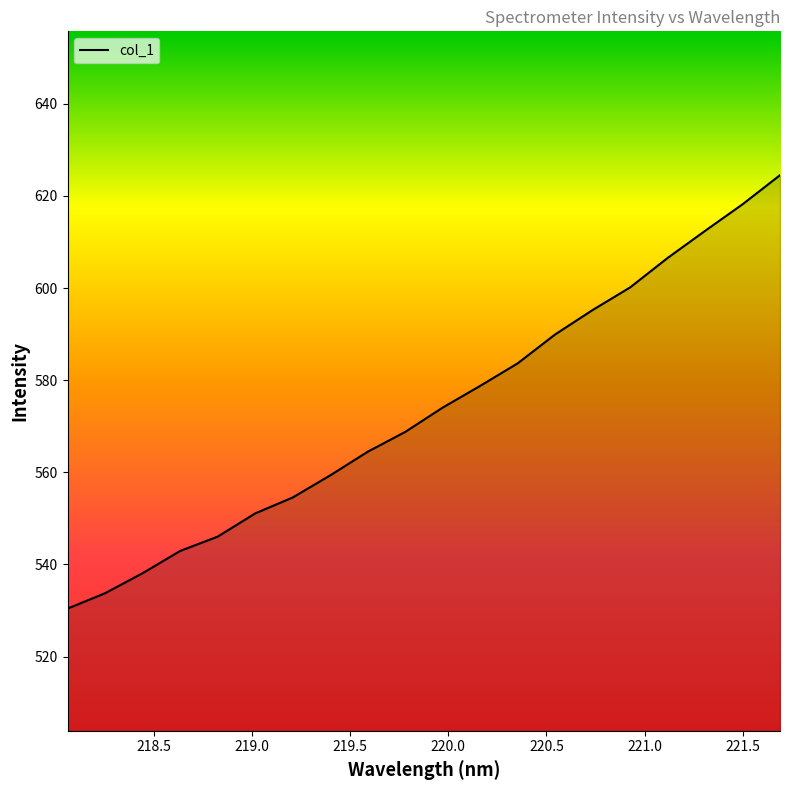

Does the chart display data point markers on the line(s)?

No